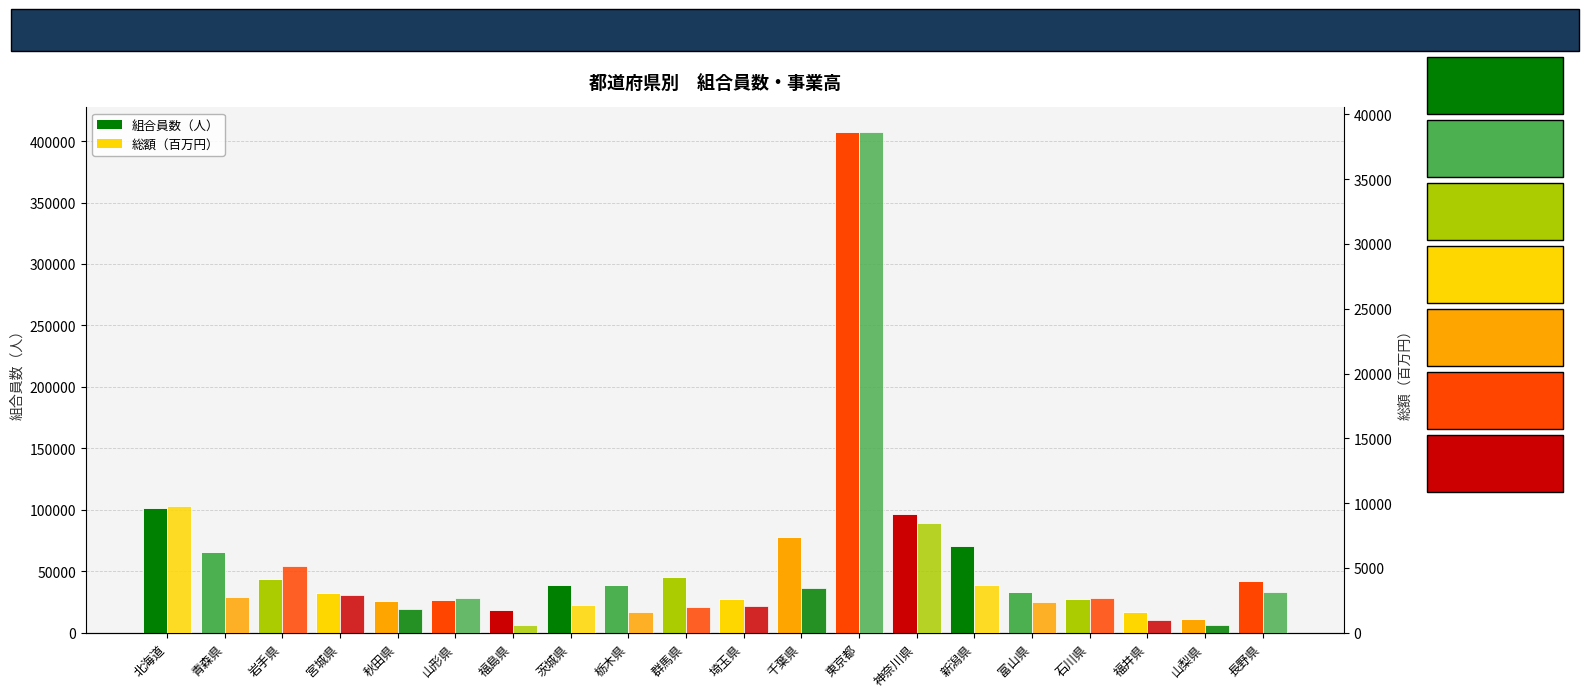

Which series has the largest total across all categories?

組合員数（人）